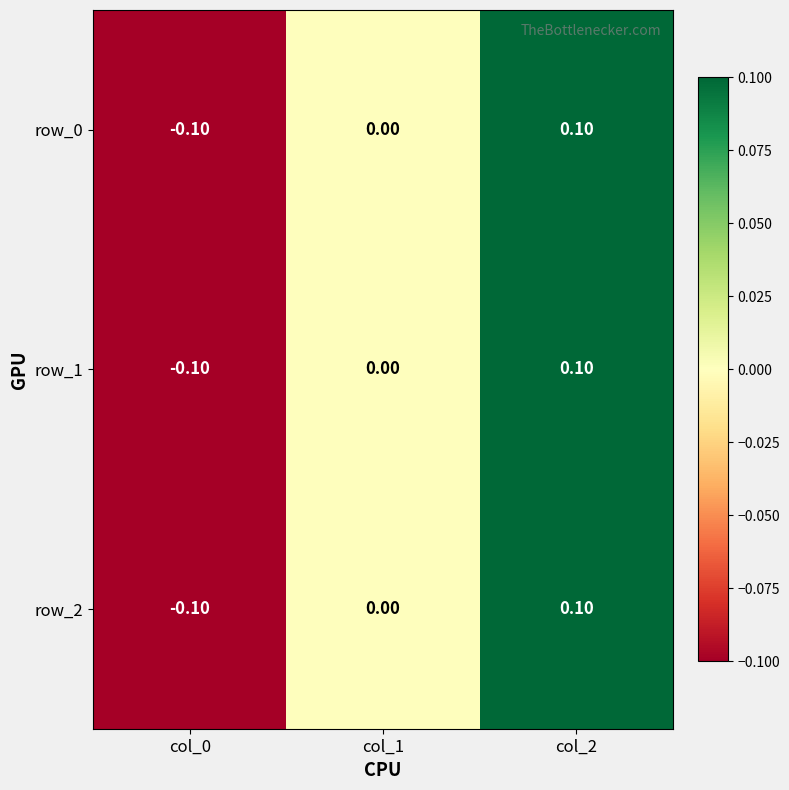

How many values in the row_0 series are below 0?

1